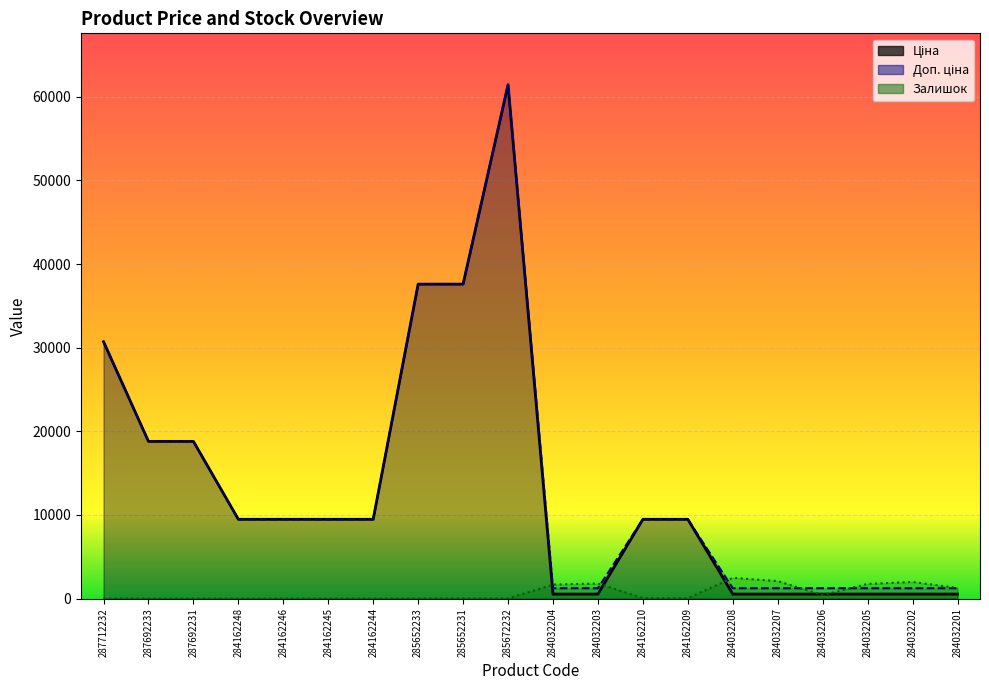

True or false: Ціна has more than 2 points higher than both neighbors.

False